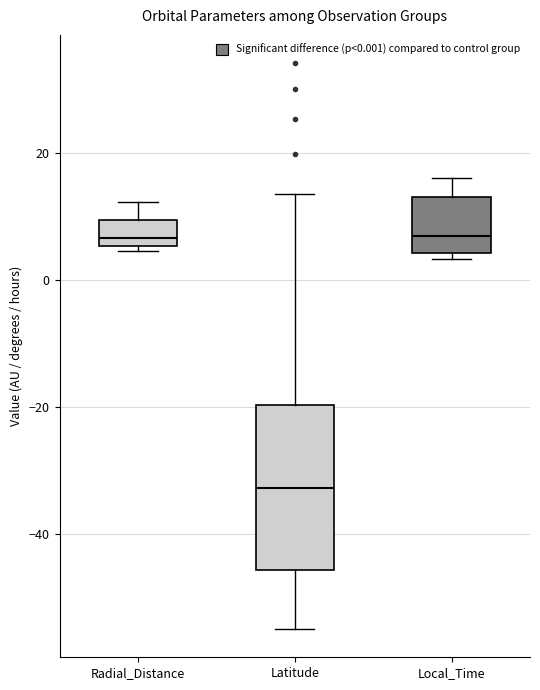

Which box's median line is the lowest?

Latitude